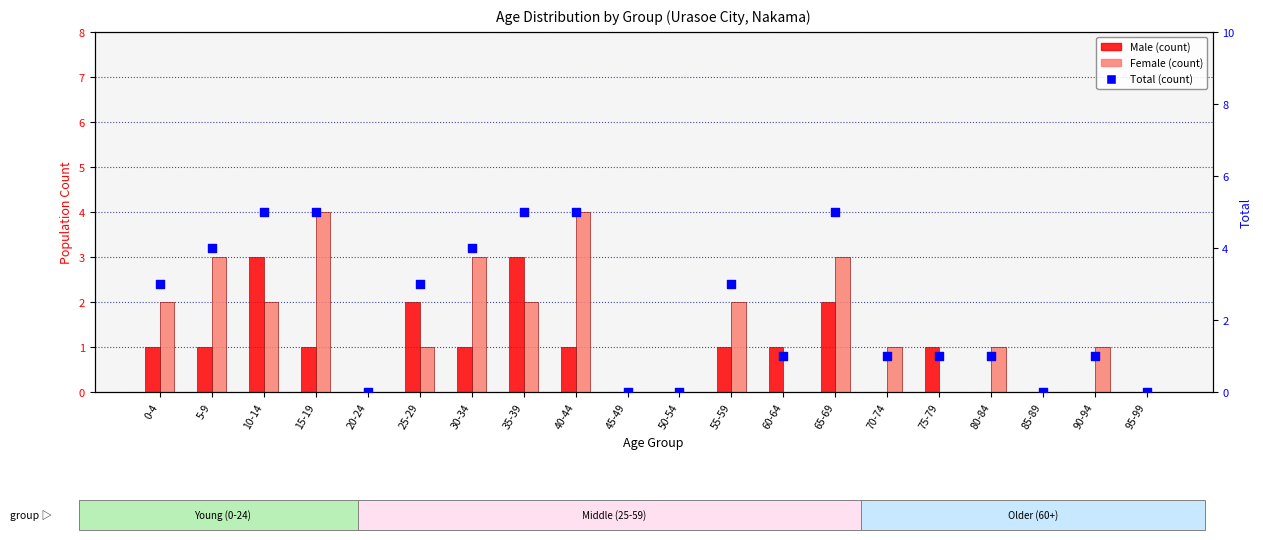

At which category is the sum across all series the highest?

10-14